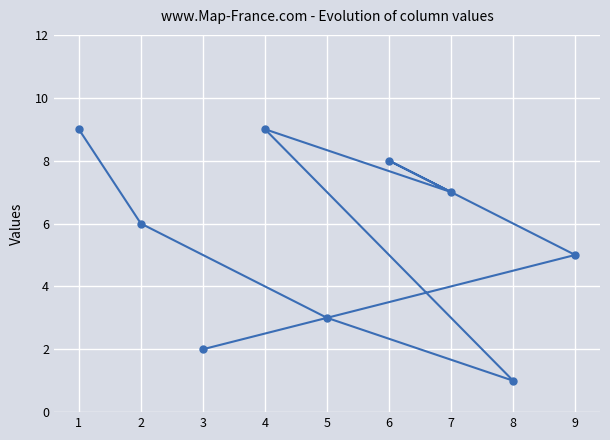

The chart shows a value of 14 at 1. True or false?

False